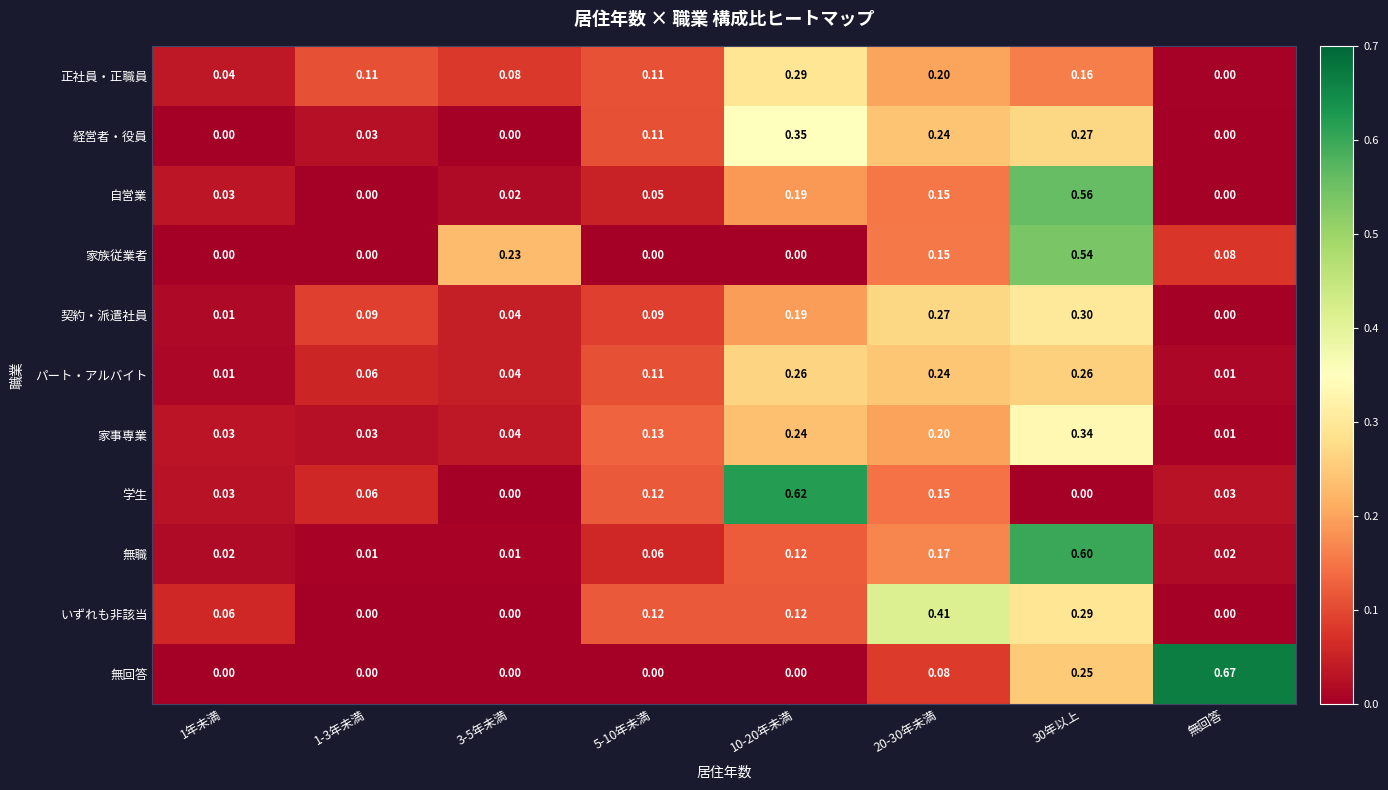

Which series has the widest spread of values?

無回答